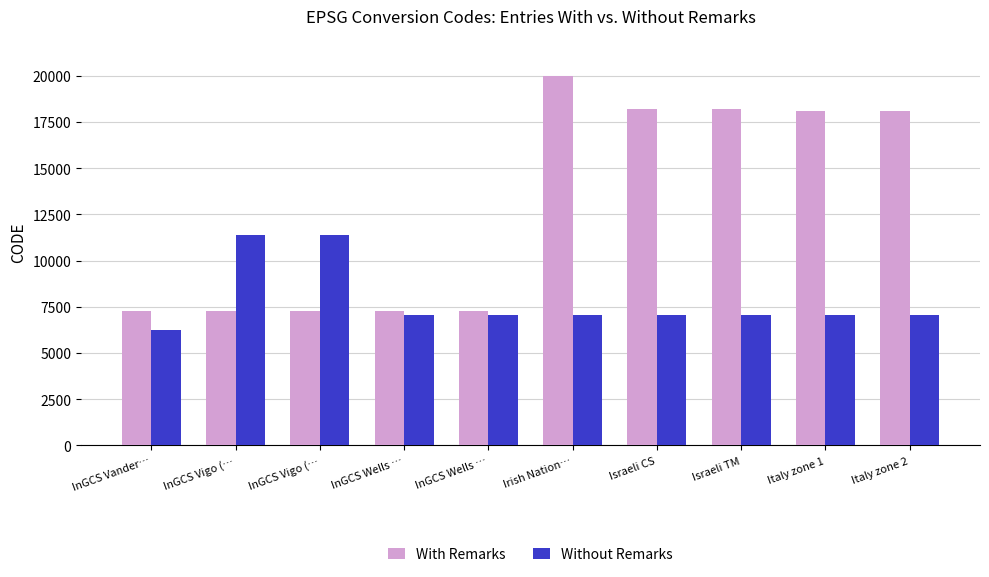

What is the highest value of the With Remarks series?

19973